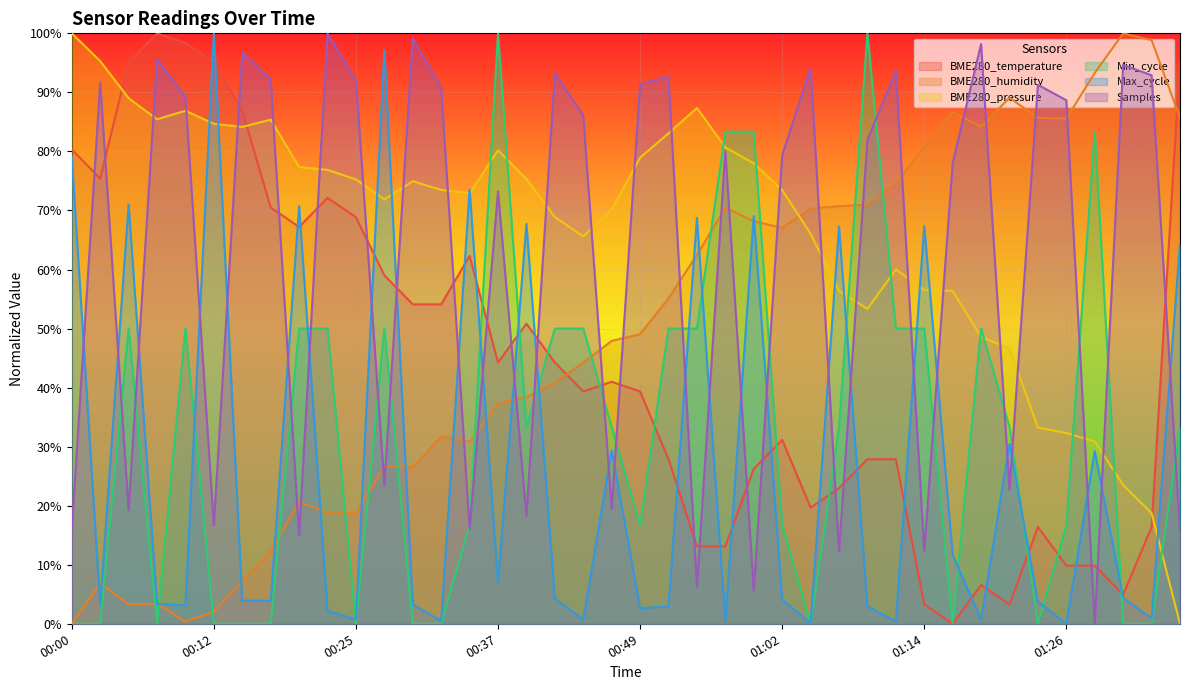

What is the label of the 31st point from the left?

01:14